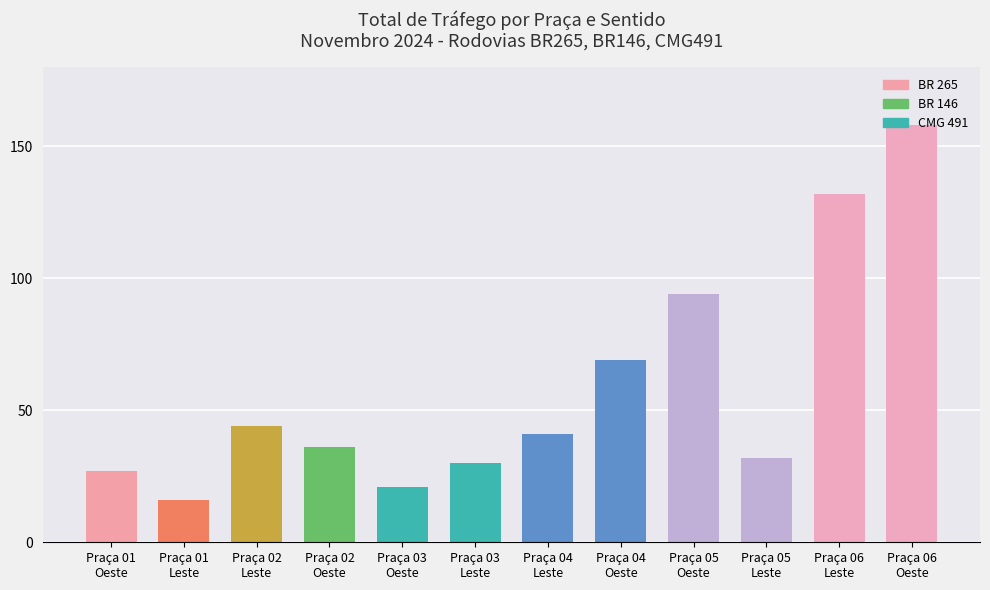

What is the difference between the maximum and minimum values?

142